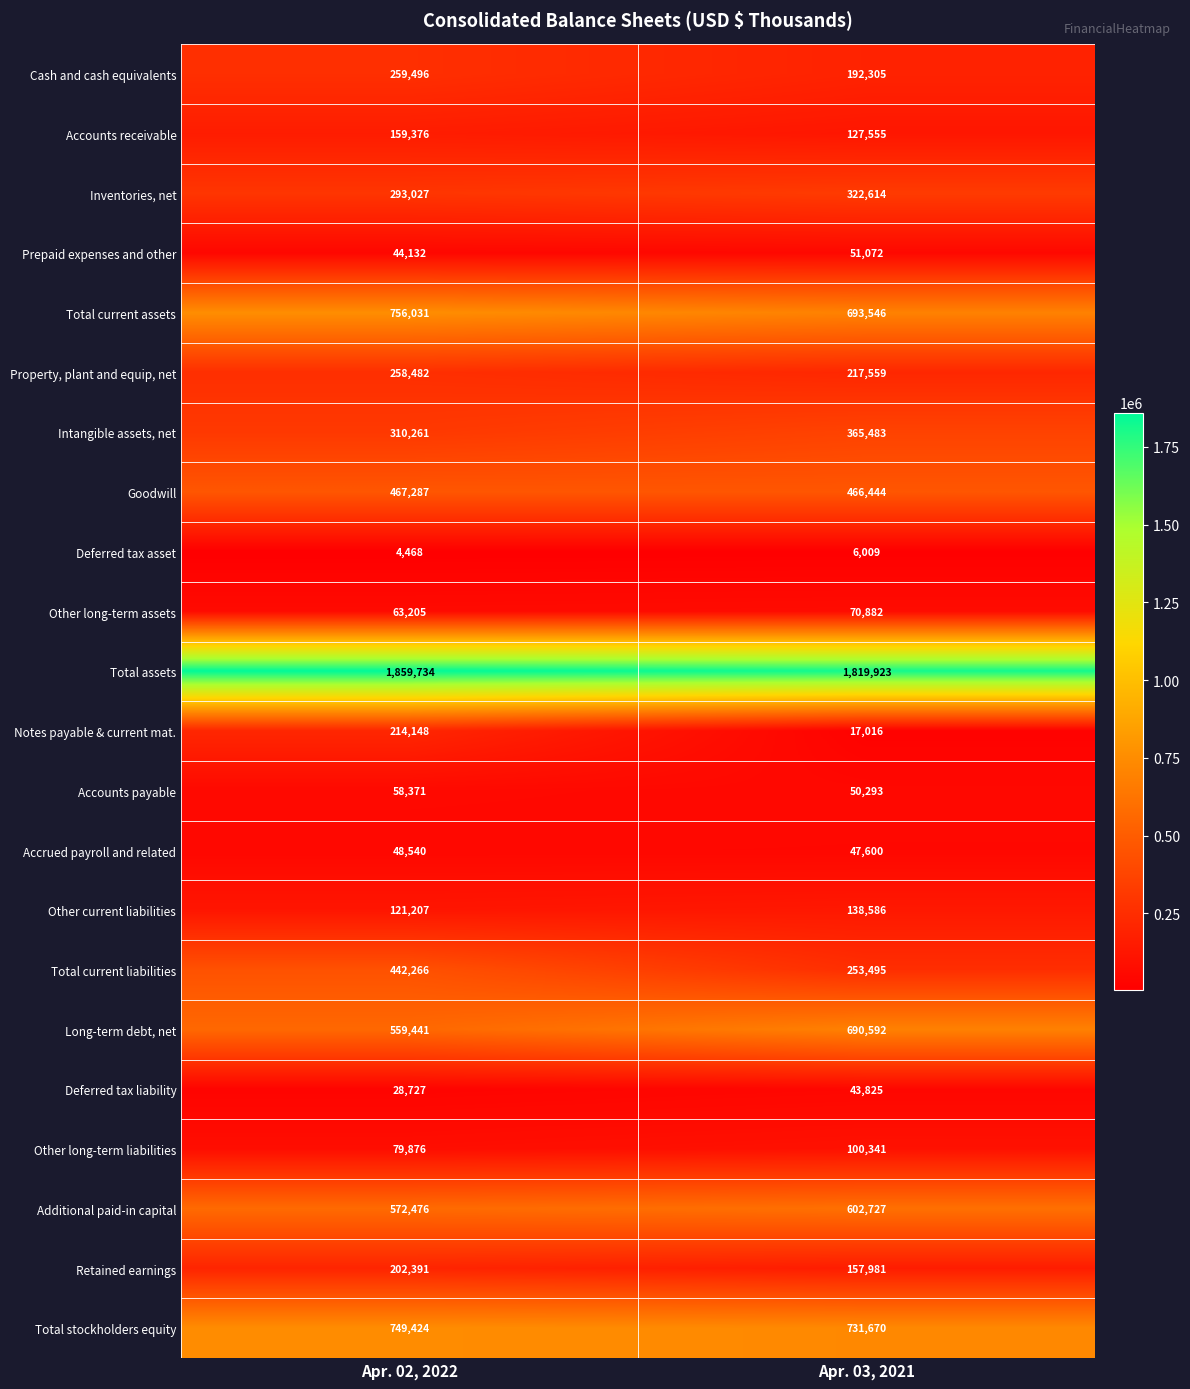

At which label is Additional paid-in capital closest to 587601?

Apr. 02, 2022